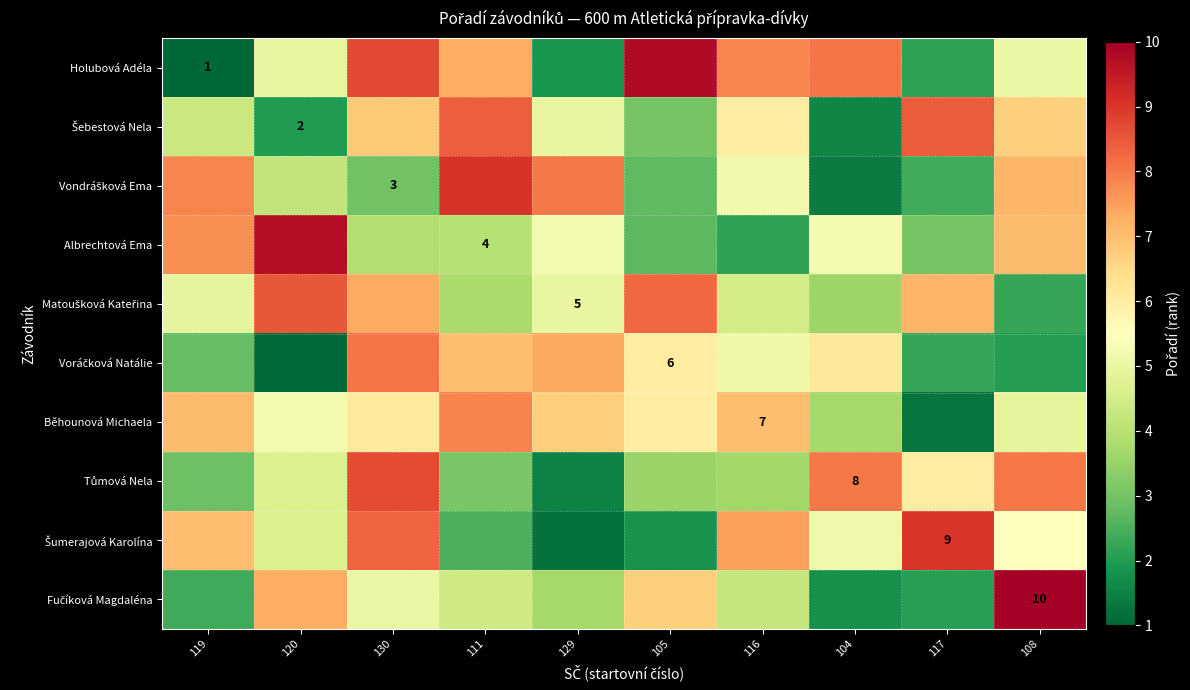

Is the value of Běhounová Michaela at 108 greater than the value of Matoušková Kateřina at 130?

No